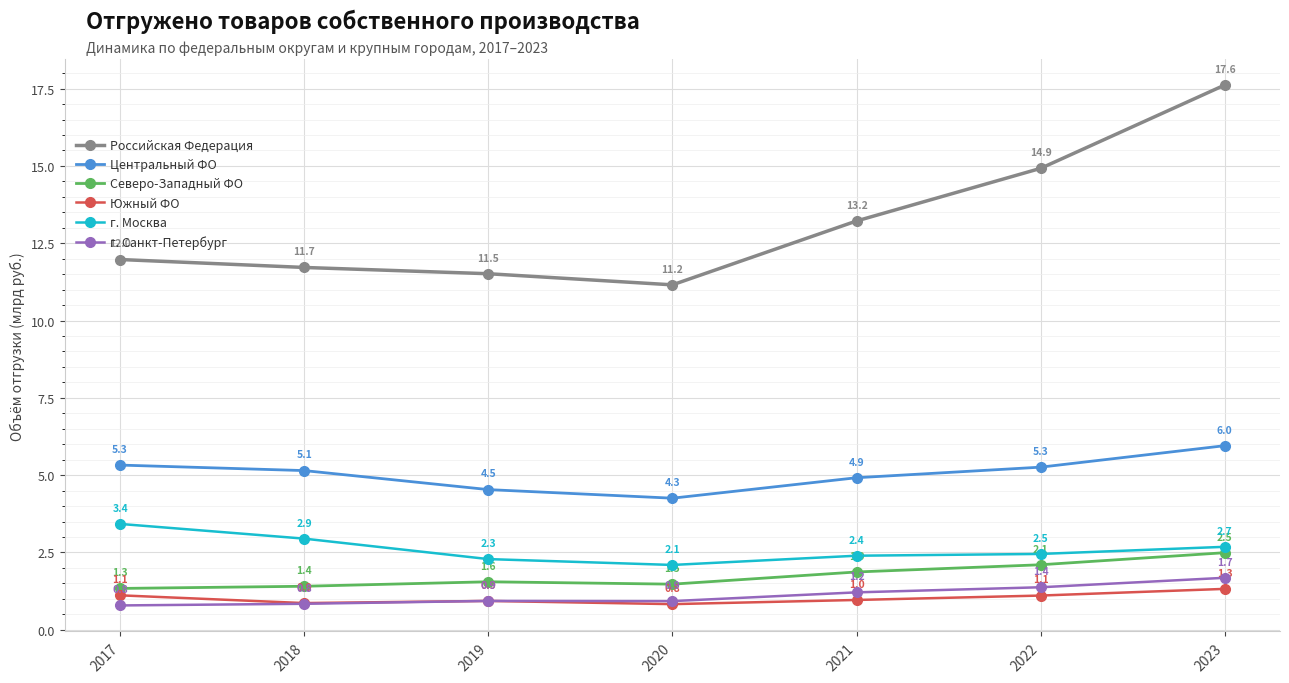

Reading left to right, list all the values displayed in this chart.

Российская Федерация: 12.0	11.7	11.5	11.2	13.2	14.9	17.6
Центральный ФО: 5.3	5.1	4.5	4.3	4.9	5.3	6.0
Северо-Западный ФО: 1.3	1.4	1.6	1.5	1.9	2.1	2.5
Южный ФО: 1.1	0.9	0.9	0.8	1.0	1.1	1.3
г. Москва: 3.4	2.9	2.3	2.1	2.4	2.5	2.7
г. Санкт-Петербург: 0.8	0.8	0.9	0.9	1.2	1.4	1.7